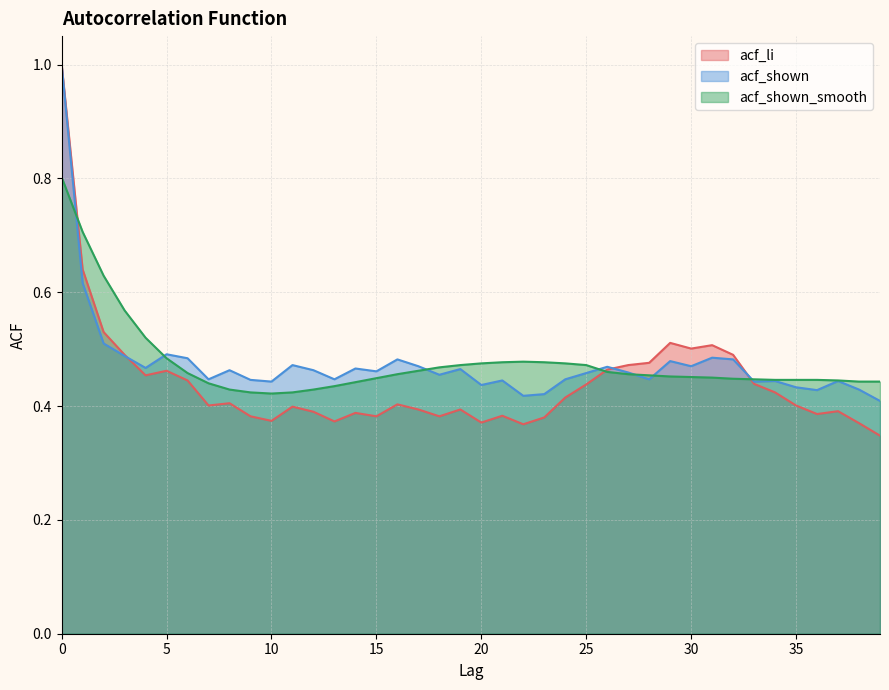

Which series has the largest total across all categories?

acf_shown_smooth